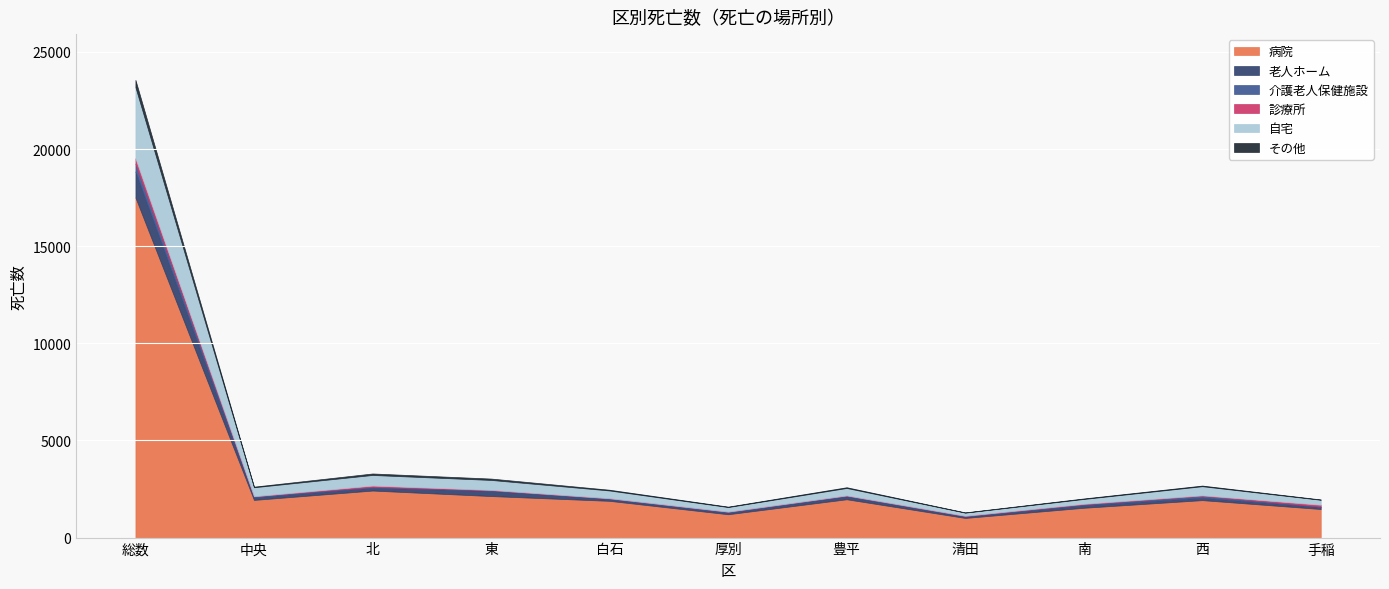

The 自宅 series shows 398 at 白石. True or false?

True